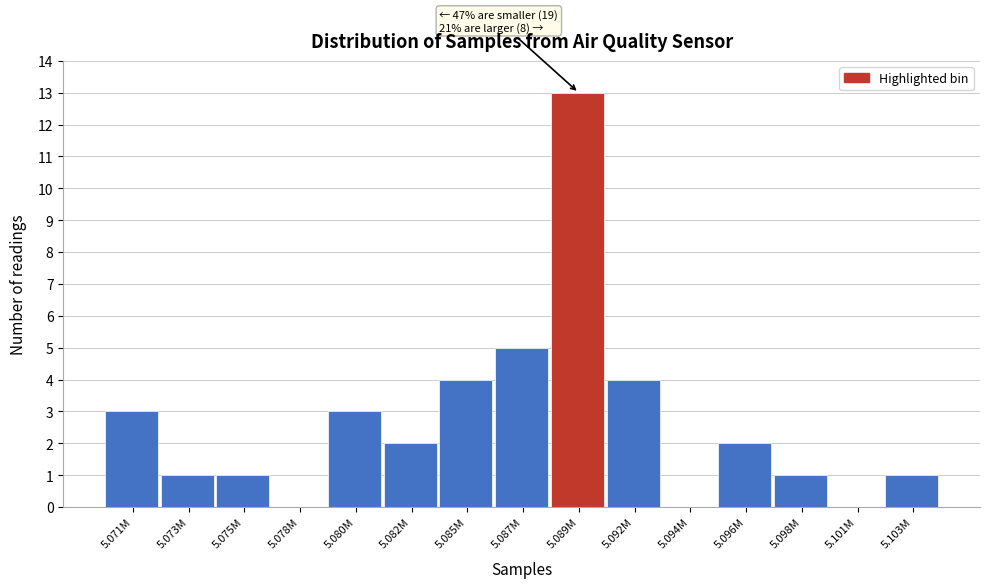

Reading left to right, what are all the values shown in this chart?

5.071M=3	5.073M=1	5.075M=1	5.078M=0	5.080M=3	5.082M=2	5.085M=4	5.087M=5	5.089M=13	5.092M=4	5.094M=0	5.096M=2	5.098M=1	5.101M=0	5.103M=1